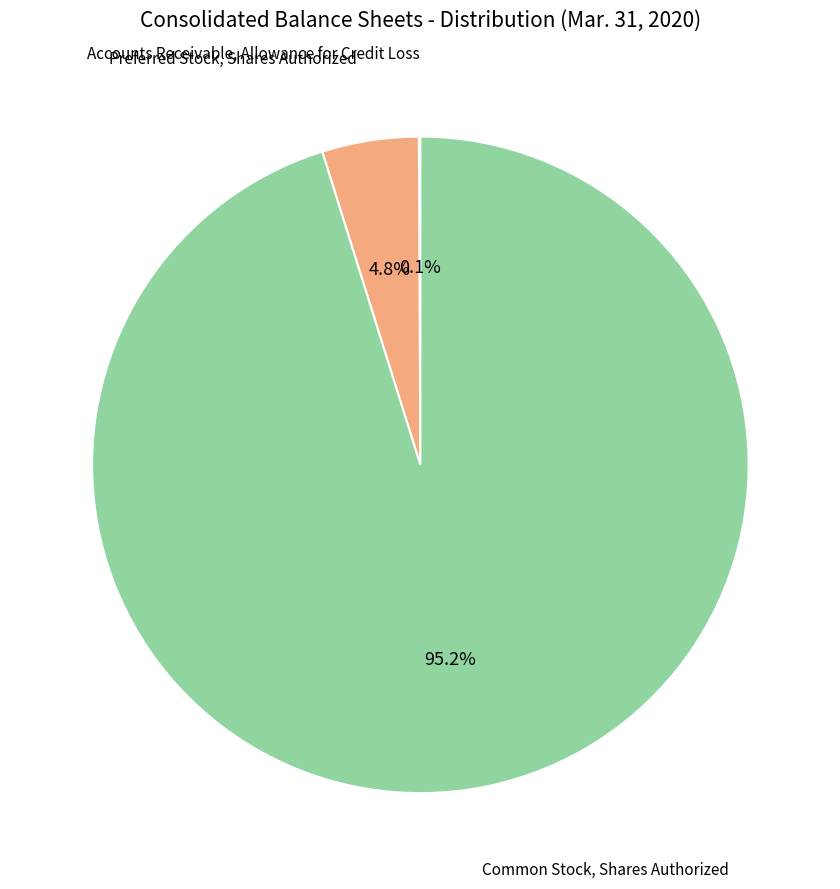

Does any single category account for the majority?

Yes